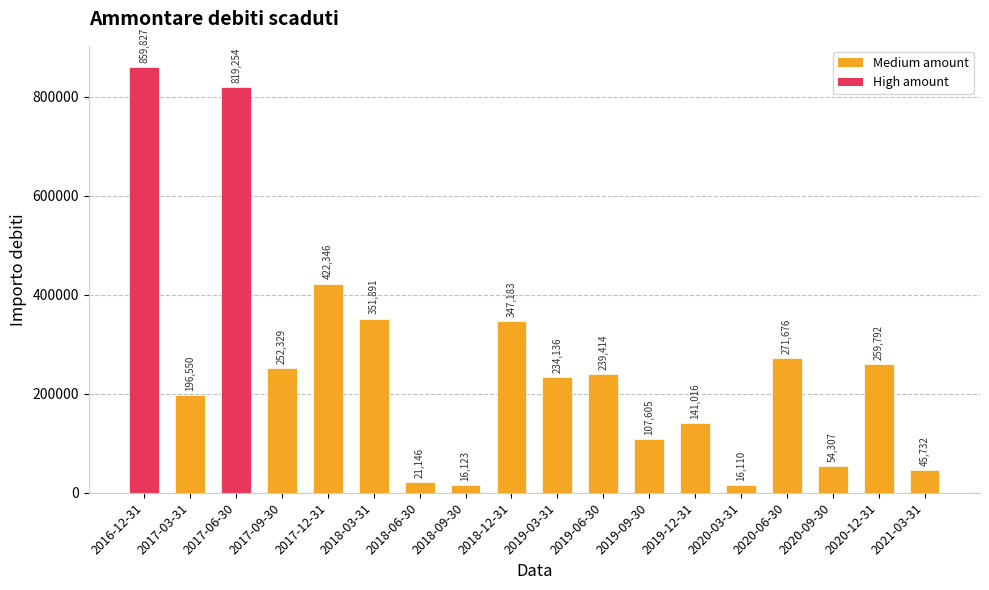

What is the difference between the second highest and second lowest values?

803130.5